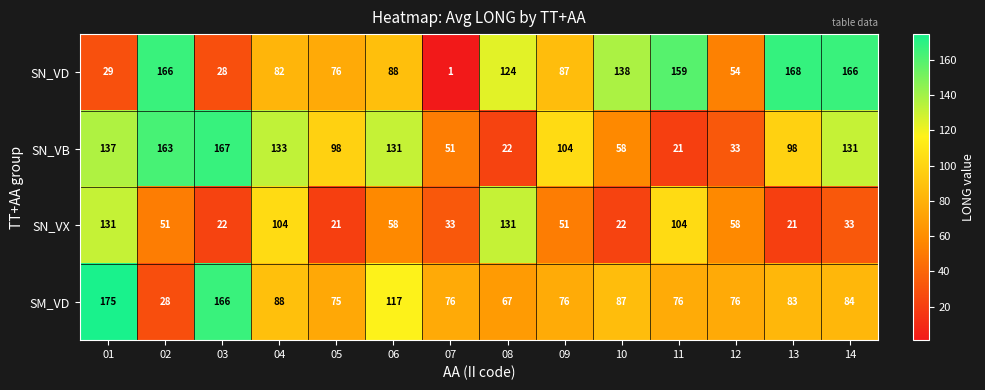

The SN_VX series shows 33 at 14. True or false?

True